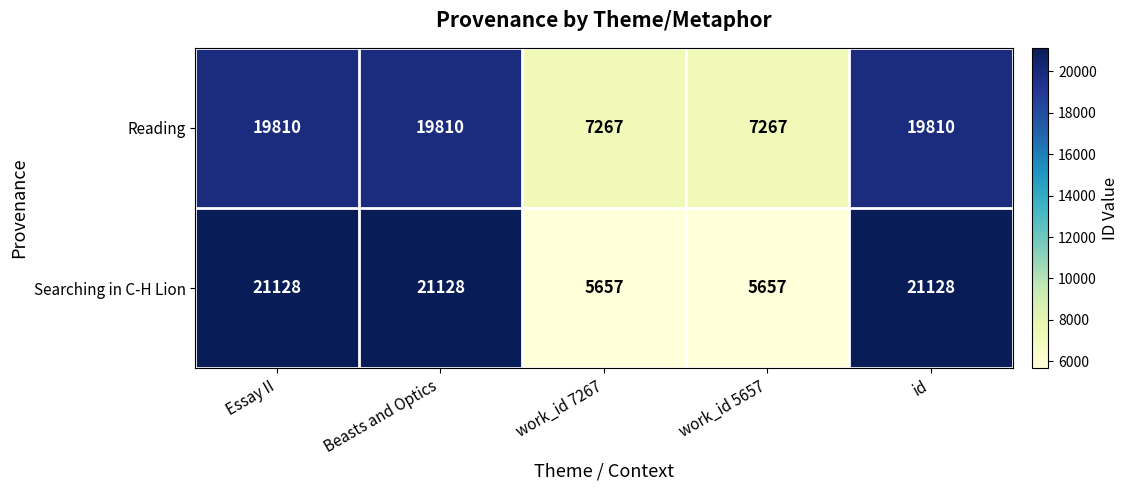

What is the minimum value for Reading?

7267